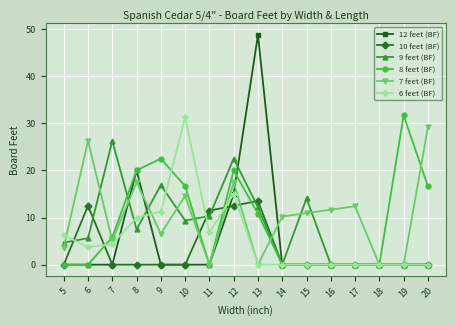

How many values in the 9 feet (BF) series exceed 7?

8